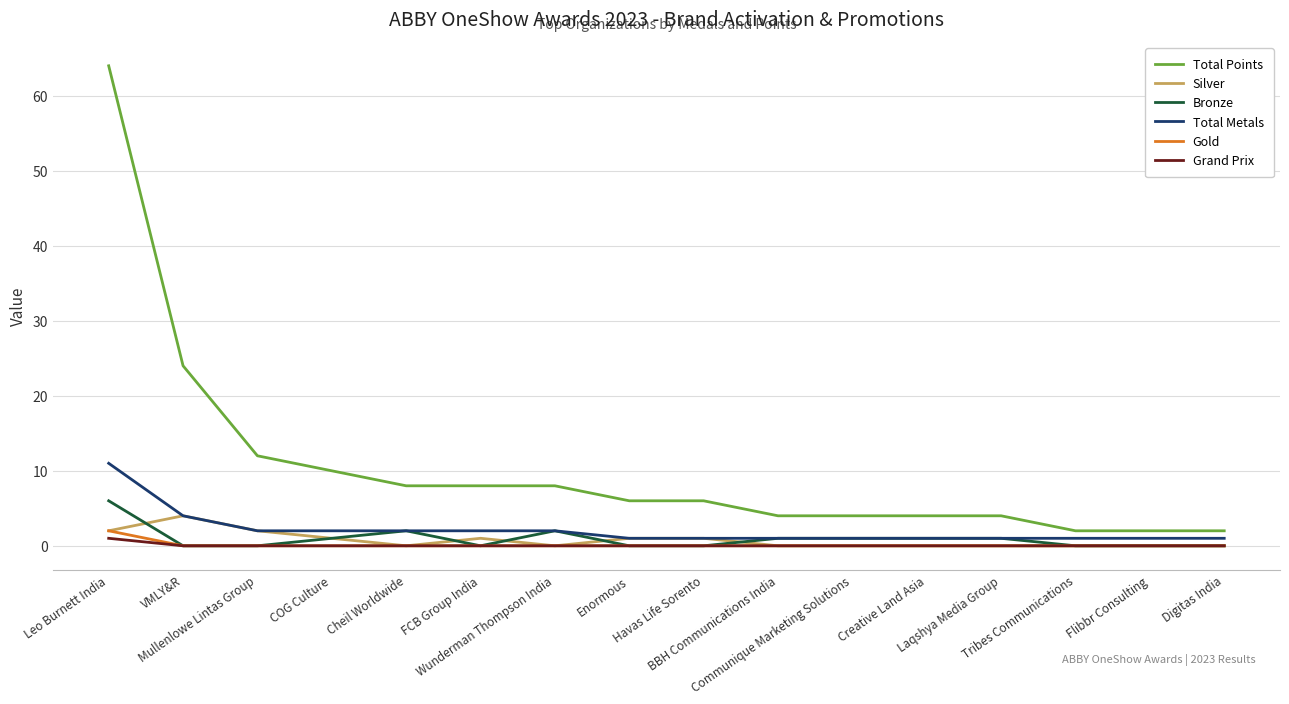

Rank the series by their maximum value, from highest to lowest.

Total Points, Total Metals, Bronze, Silver, Gold, Grand Prix